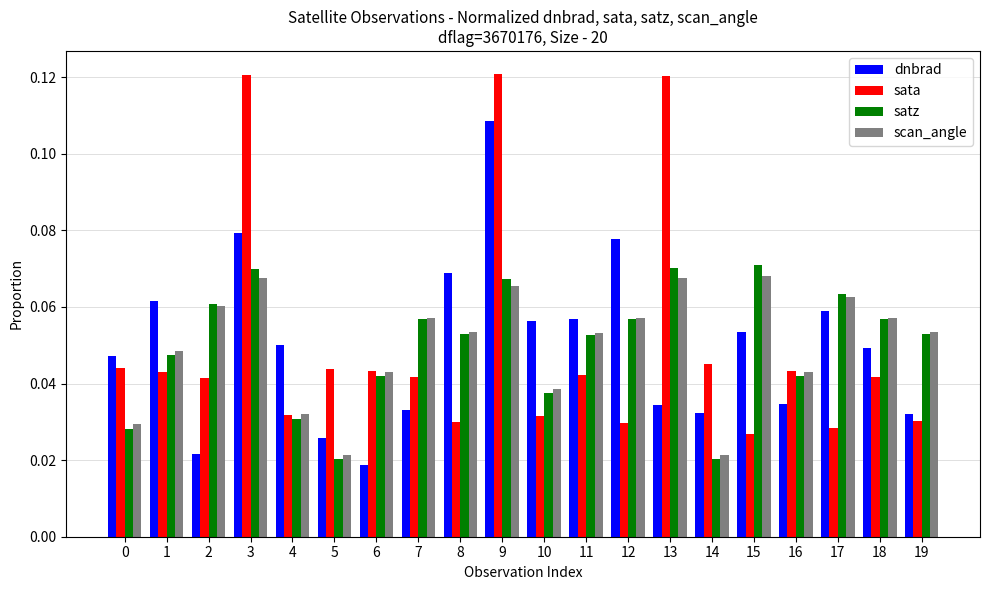

Count the dnbrad values in the range 0 to 1.

20